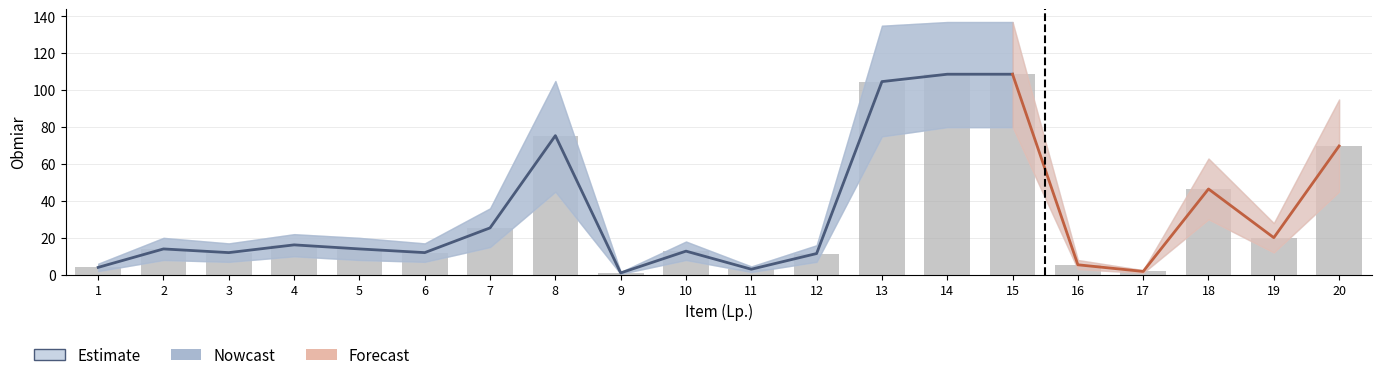

List the labels in order of value, smallest first.

9, 17, 11, 1, 16, 12, 3, 6, 10, 2, 5, 4, 19, 7, 18, 20, 8, 13, 14, 15